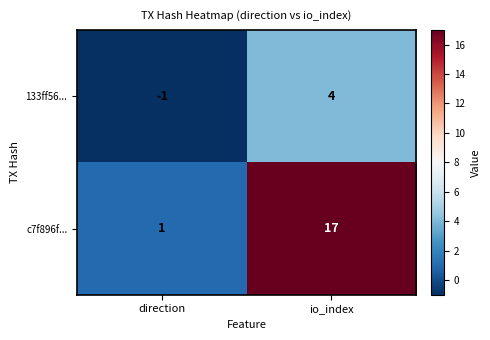

How many categories are shown in the chart?

2